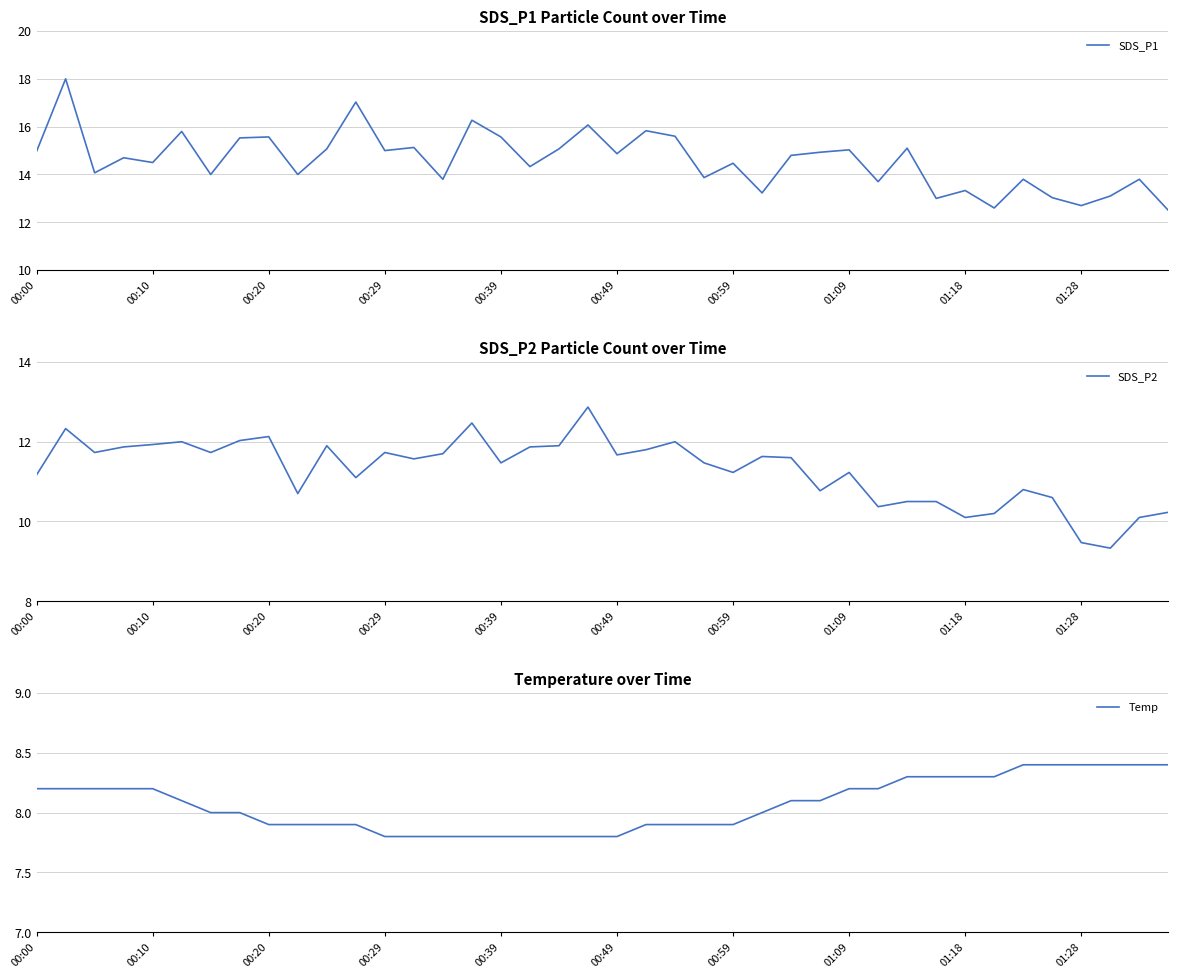

True or false: Temp and SDS_P2 intersect in this chart.

False